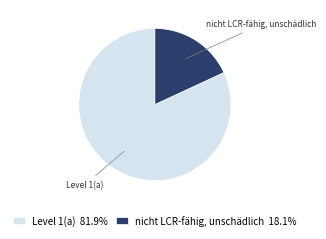

Which has a higher value, Level 1(a) or nicht LCR-fähig, unschädlich?

Level 1(a)